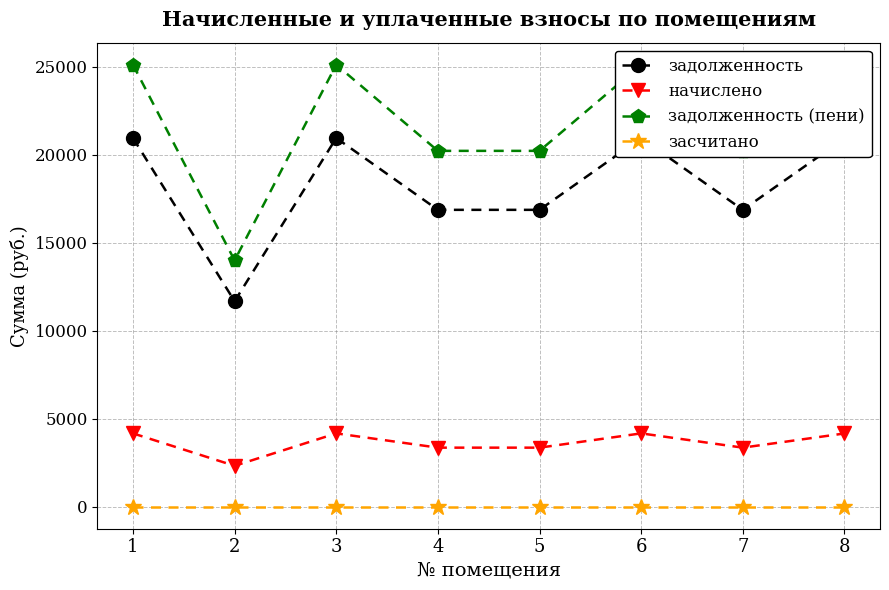

Rank the series at 2 from highest to lowest value.

задолженность (пени), задолженность, начислено, засчитано